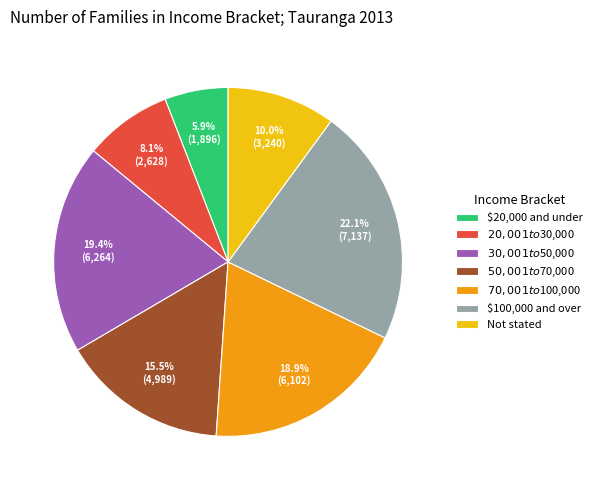

Which has a higher value, $20,000 and under or $70,001 to $100,000?

$70,001 to $100,000